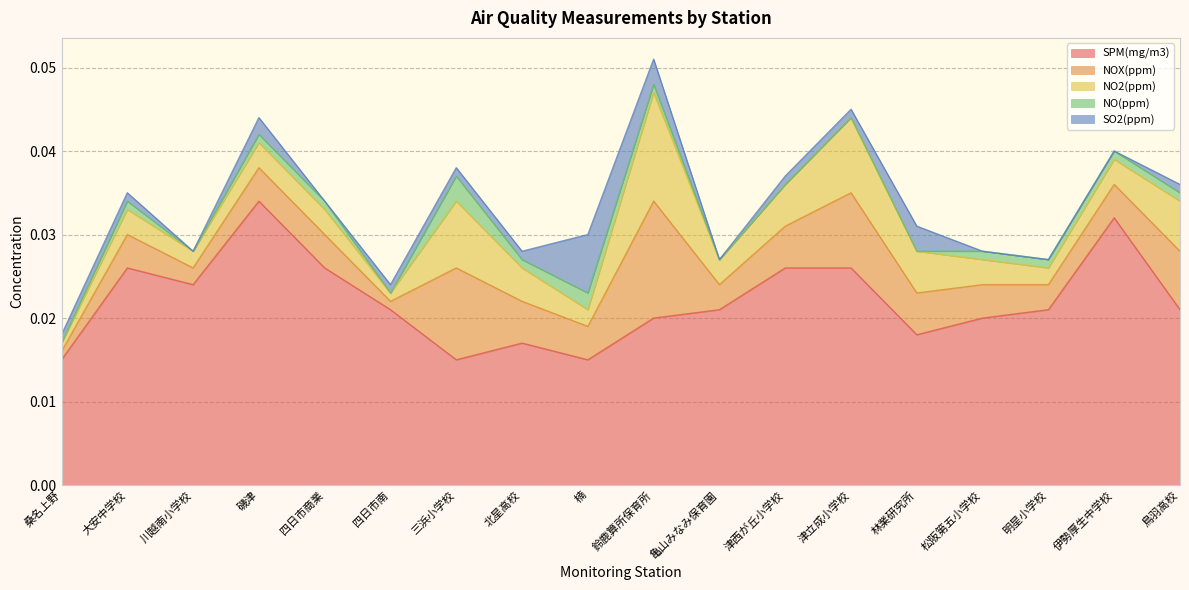

The value of SO2(ppm) at 明星小学校 is 0.0. True or false?

True